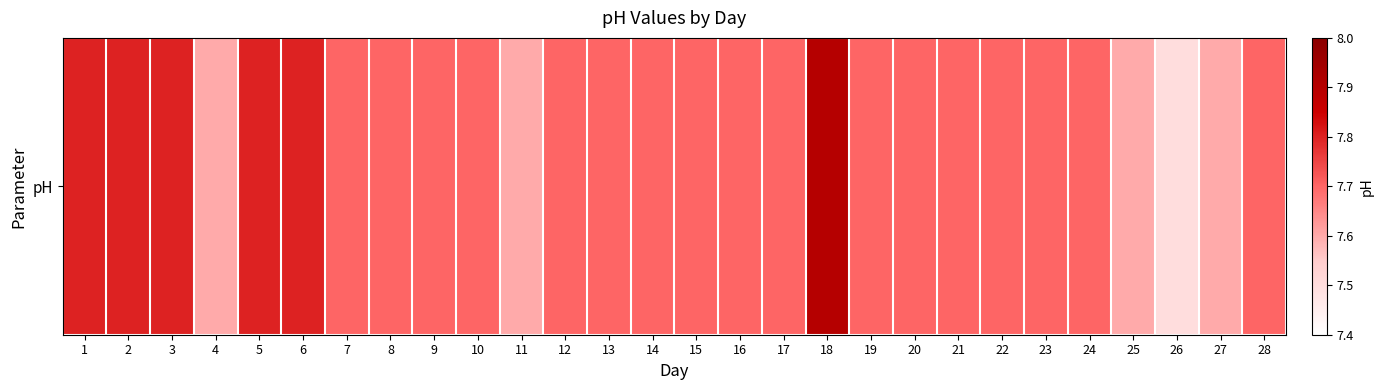

What is the sum of all values?

215.7